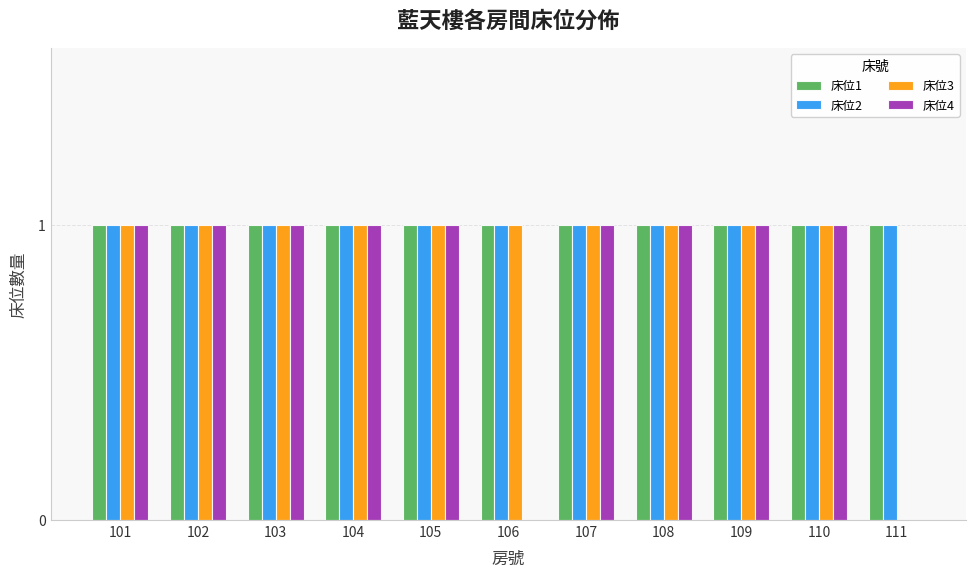

Which series changed the most between 106 and 110?

床位4